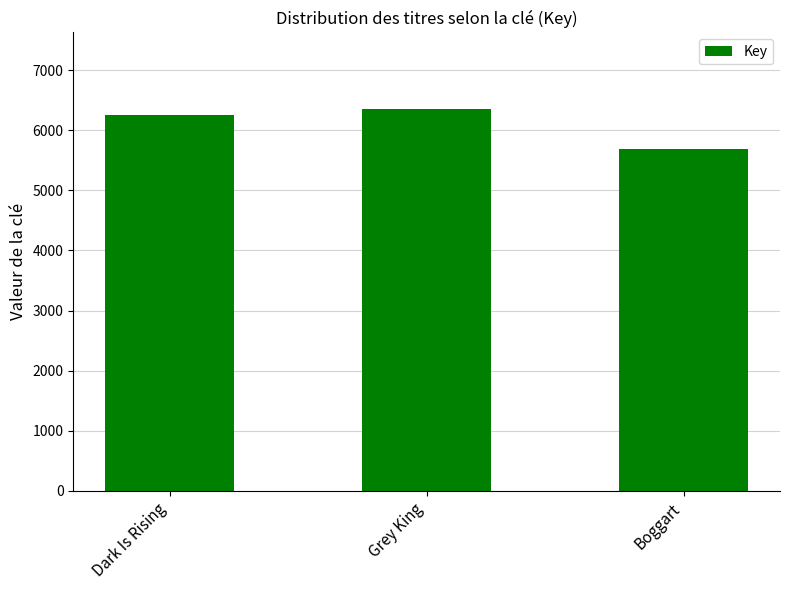

What value does the data have at Grey King?

6354